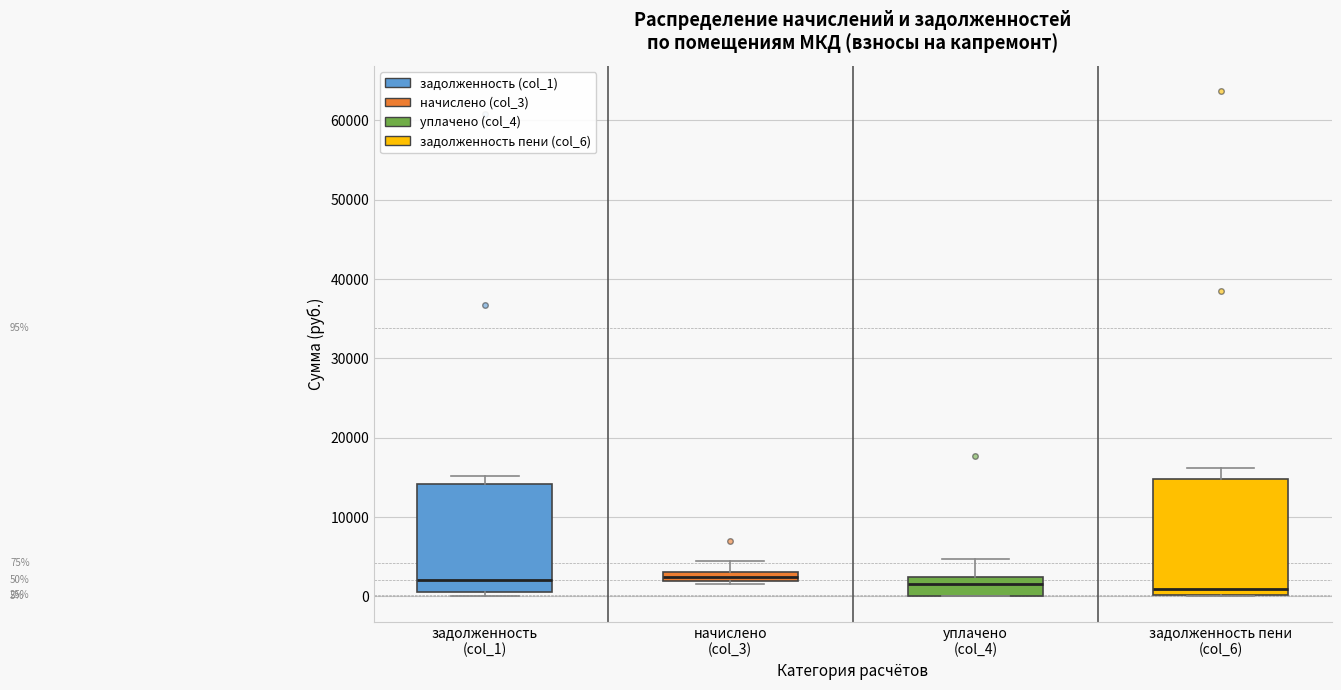

Which box is the tallest, from its lower edge to its upper edge?

задолженность пени (col_6)